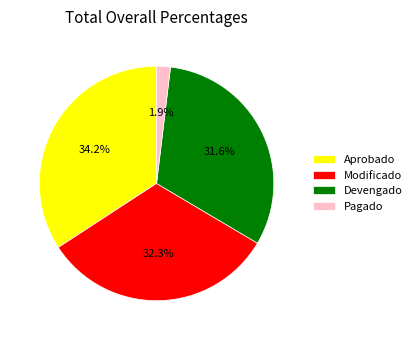

Between Pagado and Modificado, which is larger?

Modificado